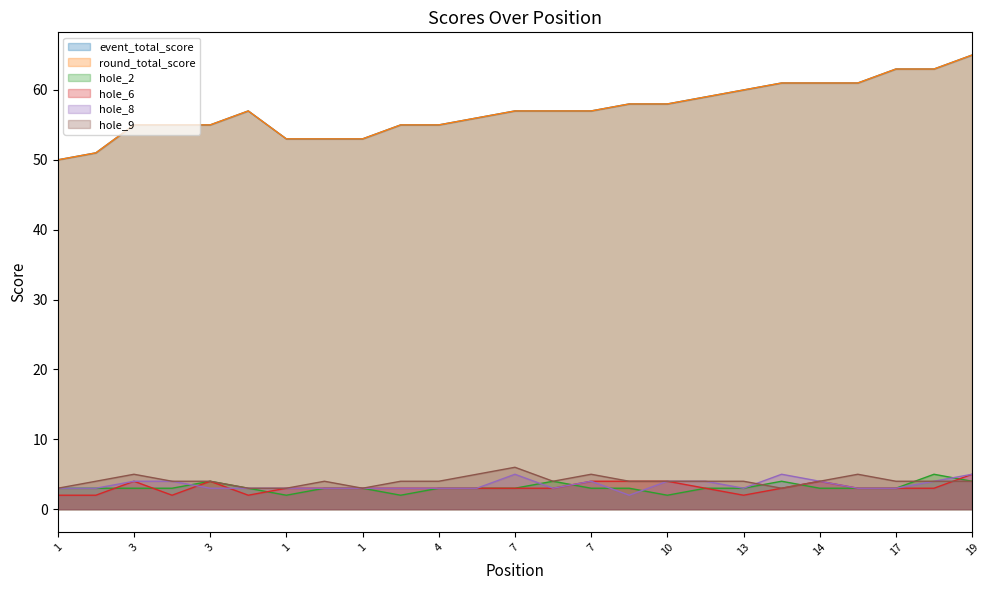

Which label corresponds to the smallest value in the chart?

1